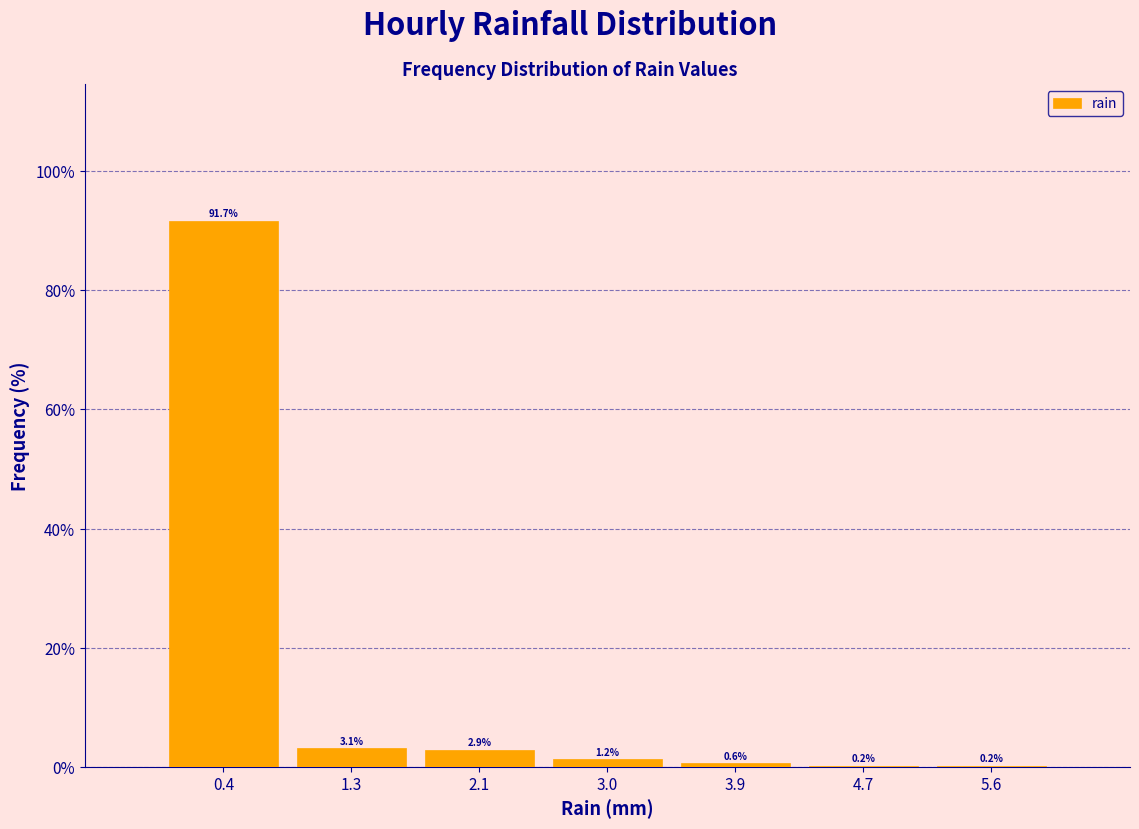

Reading left to right, transcribe this chart: for each bar, give the range it covers on the x-axis and its height. The bar edges are not printed on the chart, so give them approximately, as read against the axis.

0.0 to 0.9: 91.7
0.9 to 1.7: 3.1
1.7 to 2.6: 2.9
2.6 to 3.4: 1.2
3.4 to 4.3: 0.6
4.3 to 5.1: 0.2
5.1 to 6.0: 0.2